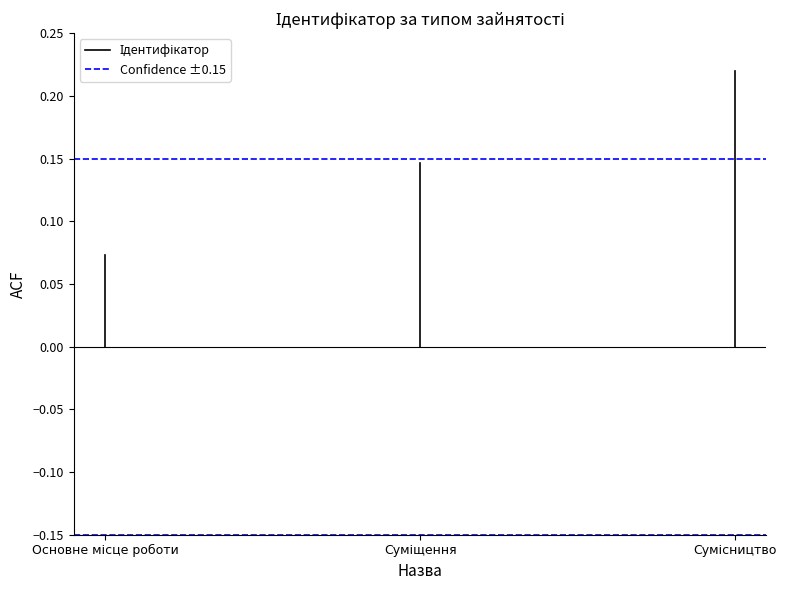

How many lines are shown in the chart?

2